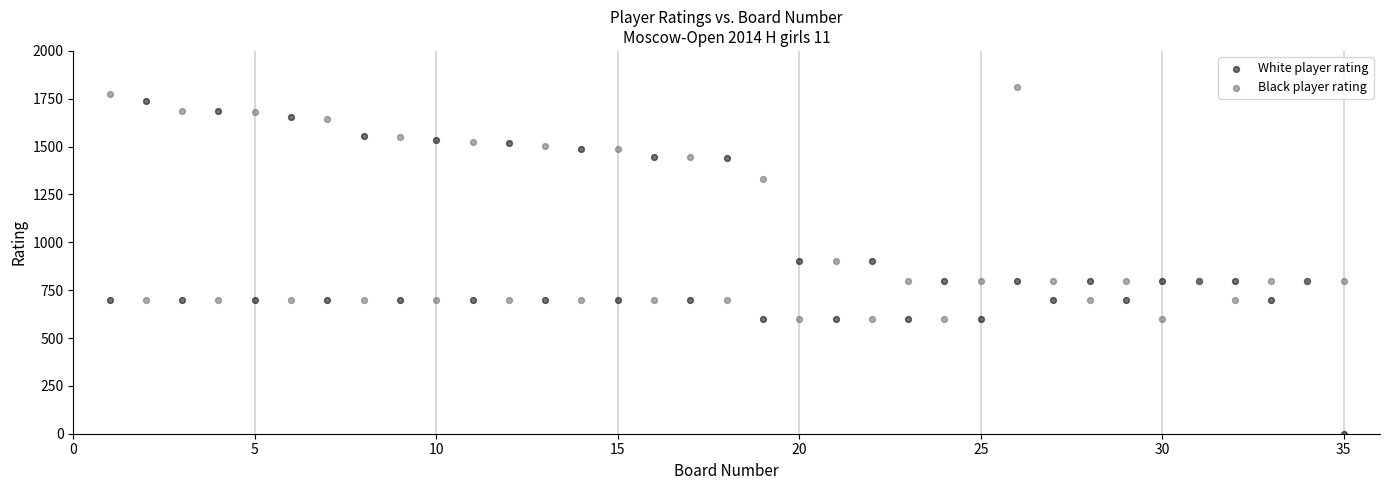

Which series has the largest Y range (max minus min)?

White player rating